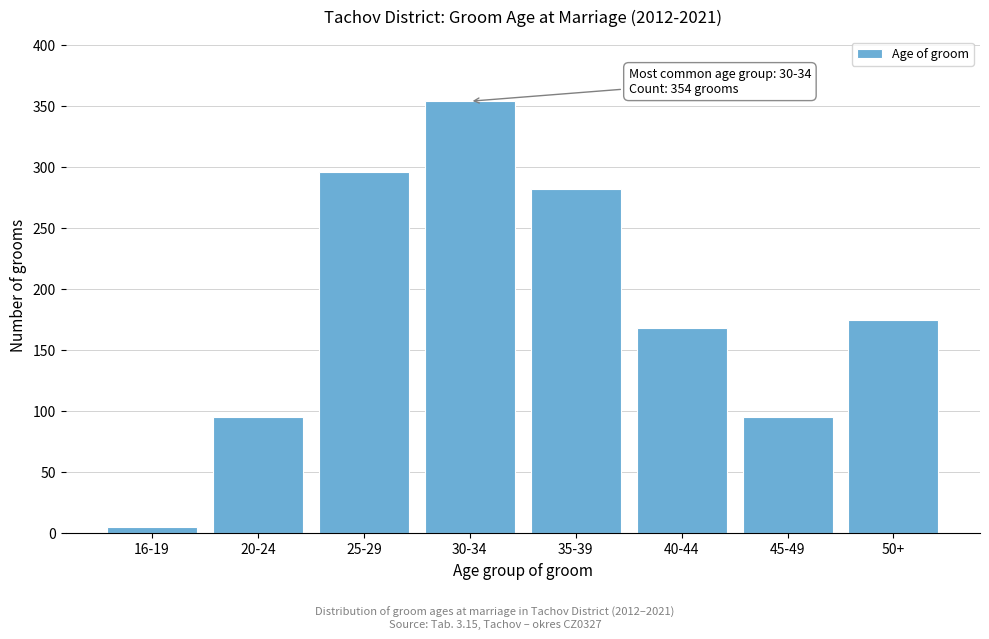

Reading left to right, transcribe all the data shown in this chart.

16-19=5	20-24=95	25-29=296	30-34=354	35-39=282	40-44=168	45-49=95	50+=175